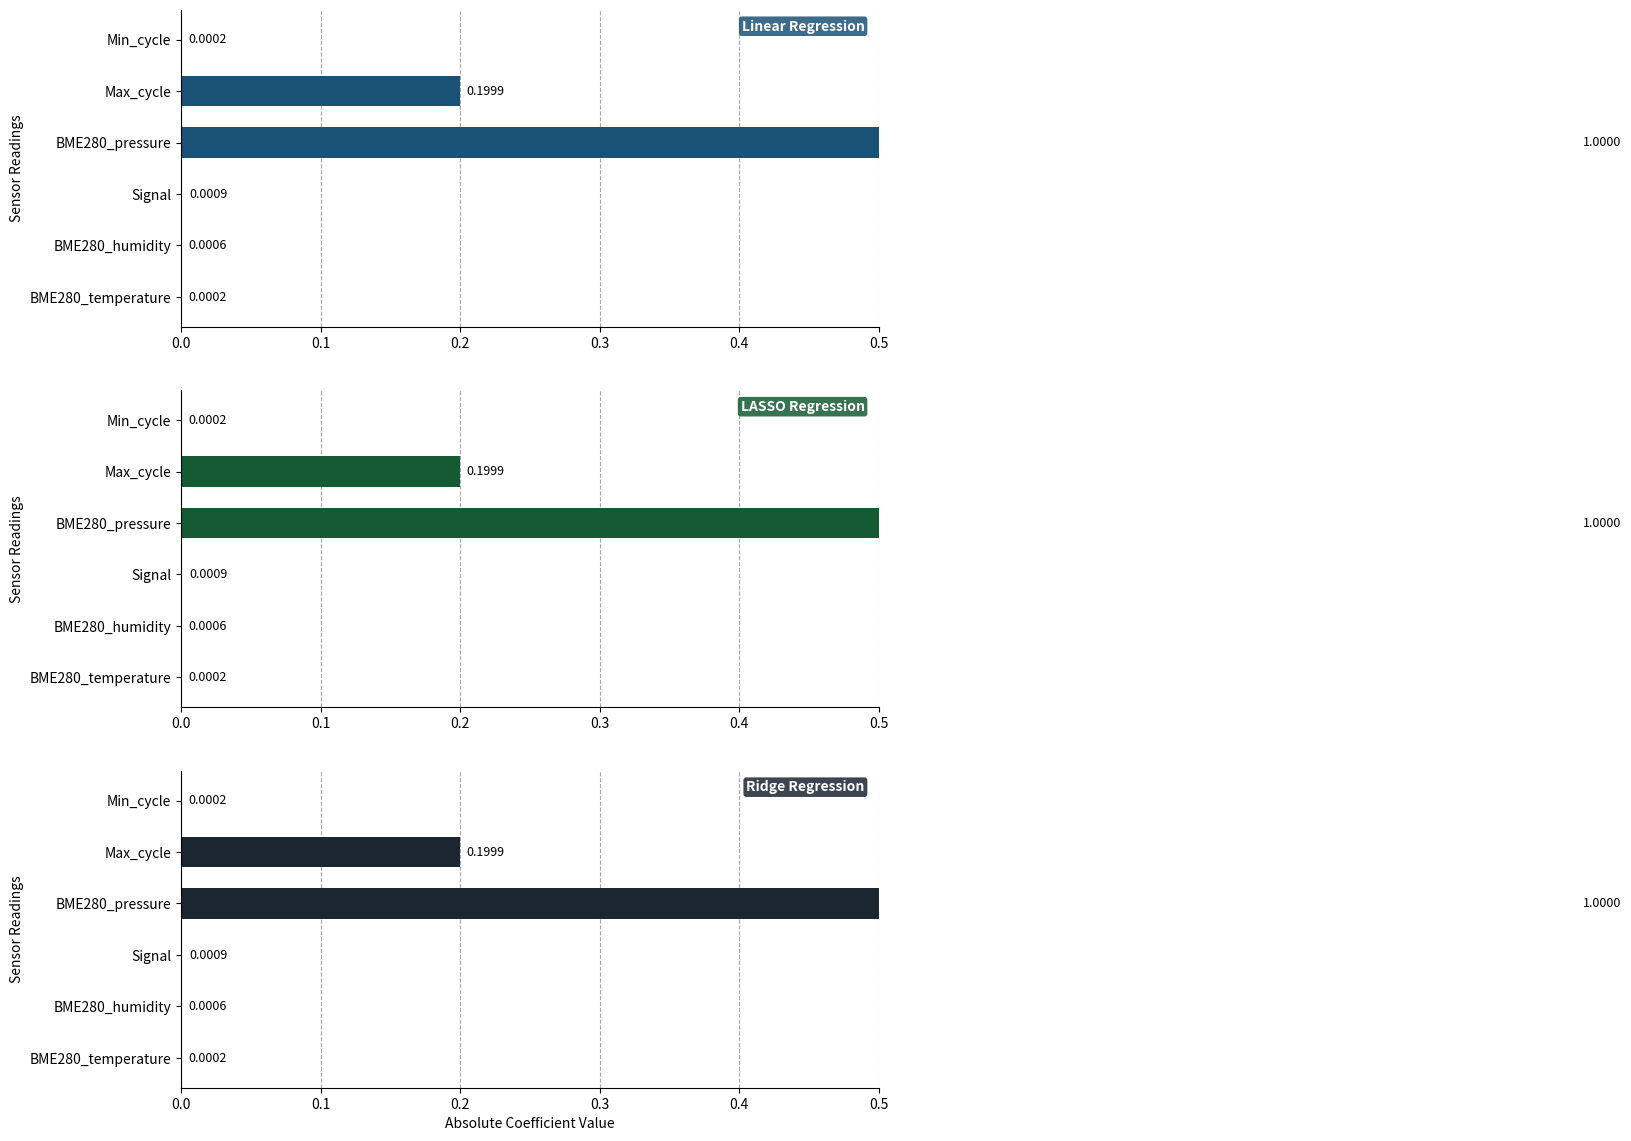

Does the chart contain any negative values?

No